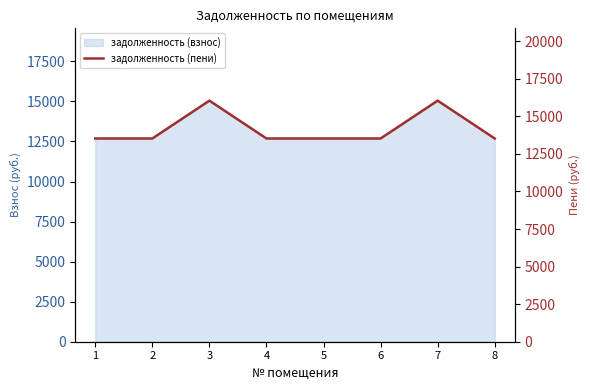

What is the ratio of the value at 8 to the value at 5?

1.0